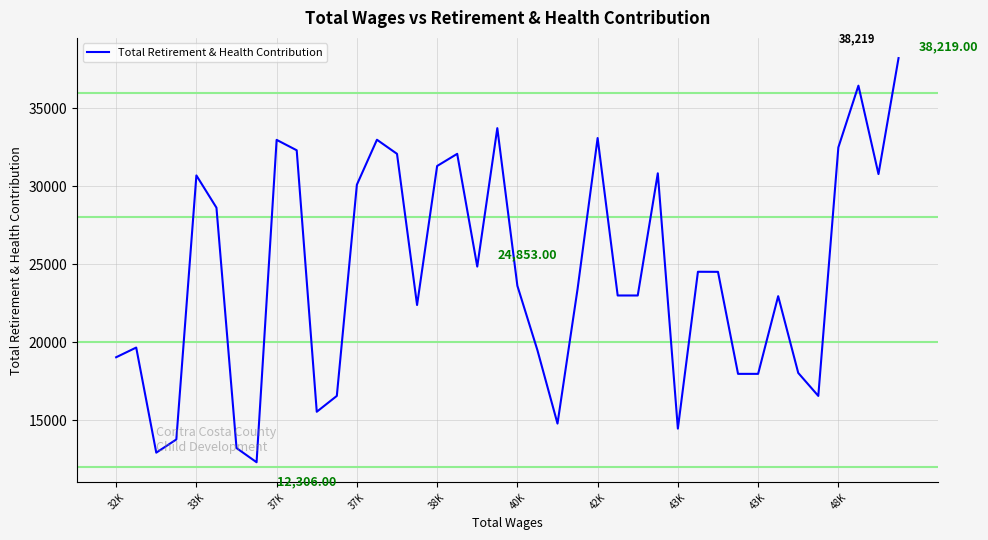

What is the difference between the maximum and minimum values?

25913